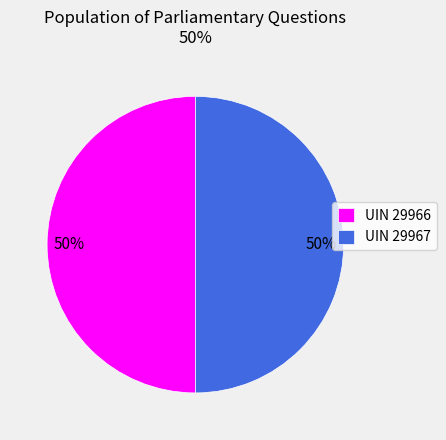

To the nearest percent, what is the average slice percentage?

50%